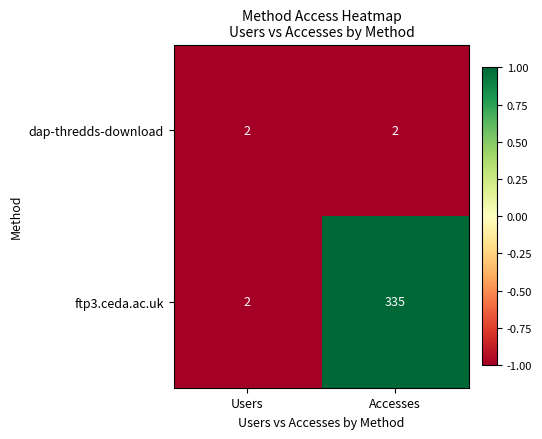

Reading left to right, transcribe all the data shown in this chart.

dap-thredds-download: Users=2	Accesses=2
ftp3.ceda.ac.uk: Users=2	Accesses=335